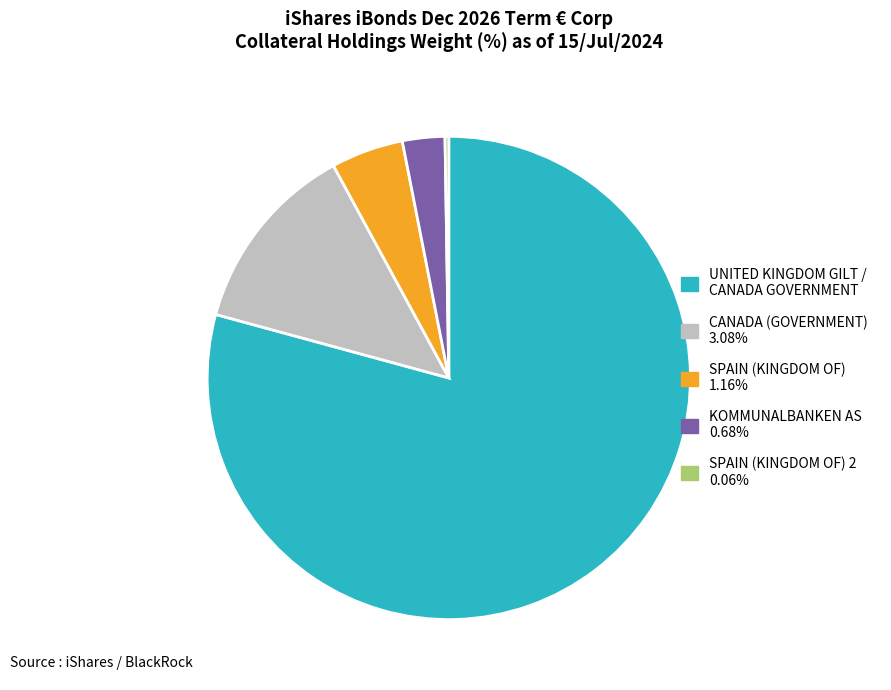

Is there any slice that represents more than half of the pie?

Yes